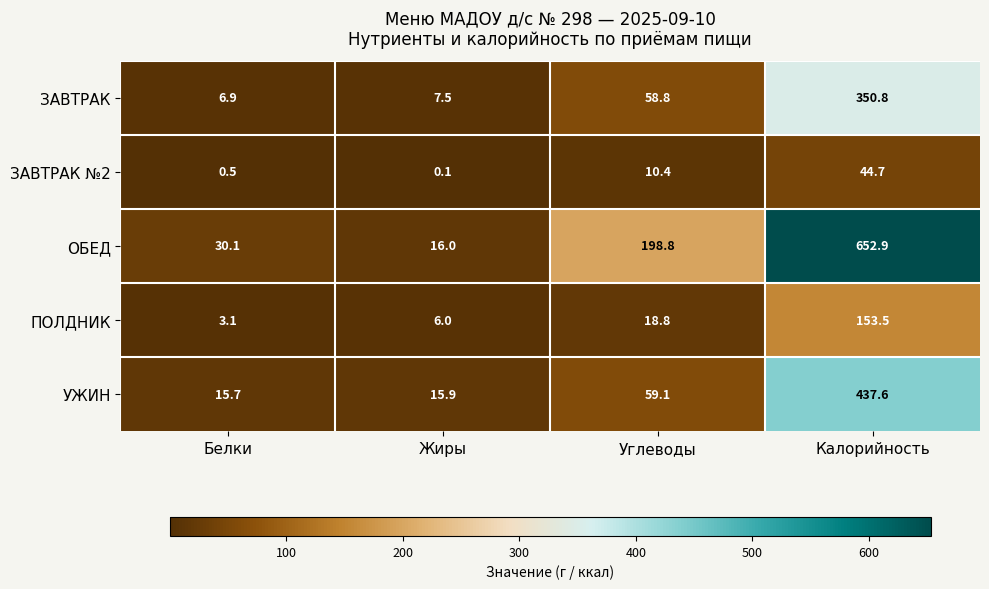

Reading left to right, list all the values displayed in this chart.

ЗАВТРАК: Белки=6.9	Жиры=7.5	Углеводы=58.8	Калорийность=350.8
ЗАВТРАК №2: Белки=0.5	Жиры=0.1	Углеводы=10.4	Калорийность=44.7
ОБЕД: Белки=30.1	Жиры=16.0	Углеводы=198.8	Калорийность=652.9
ПОЛДНИК: Белки=3.1	Жиры=6.0	Углеводы=18.8	Калорийность=153.5
УЖИН: Белки=15.7	Жиры=15.9	Углеводы=59.1	Калорийность=437.6